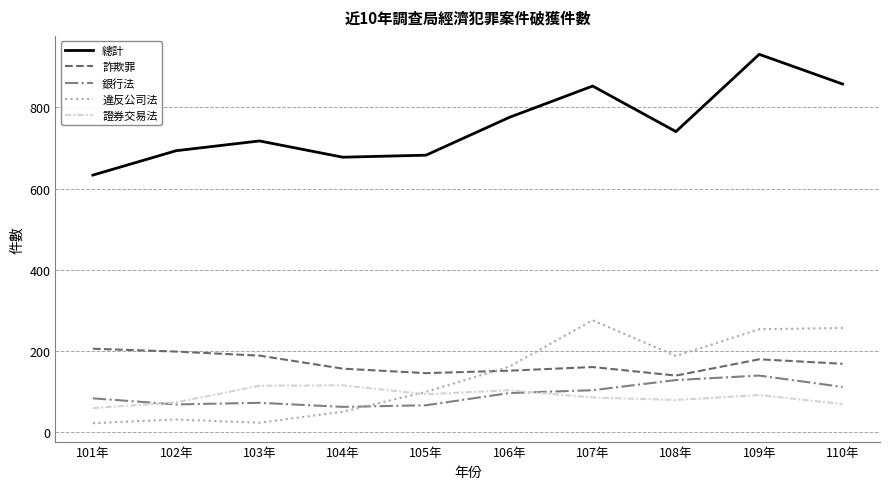

What is the difference between the 詐欺罪 values at 107年 and 102年?

38